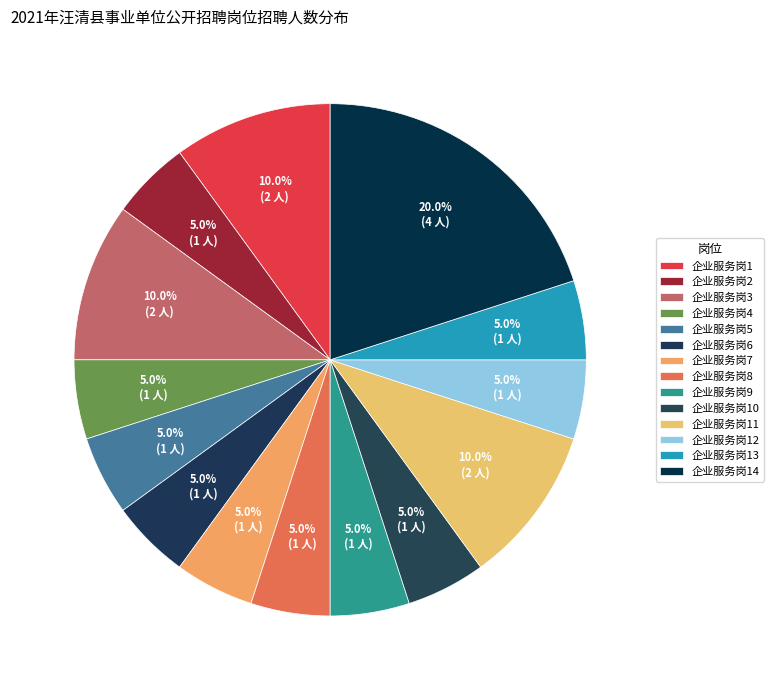

What percentage is the 企业服务岗13 slice, to the nearest percent?

5%